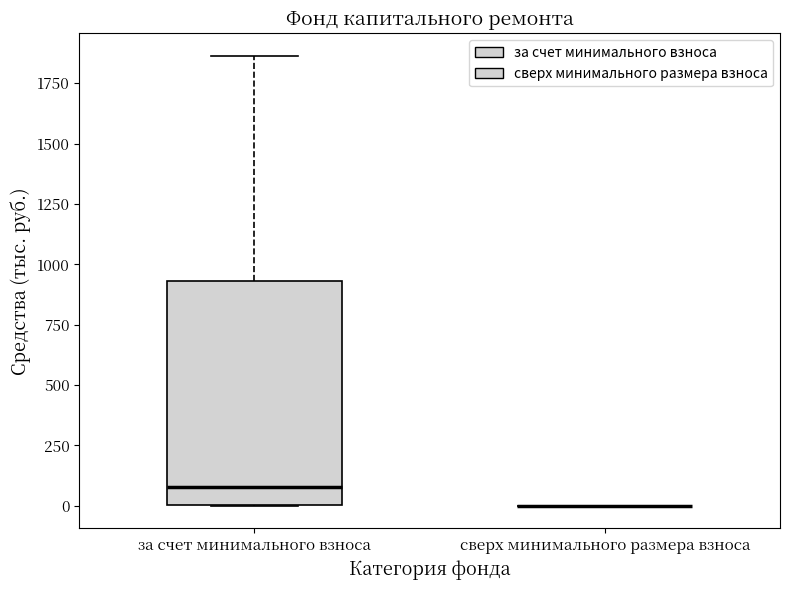

Reading left to right, read every box against the y-axis: the position of its median line, the range the box covers, and the ends of its whiskers. The values are not printed on the chart, so give them approximately, as read against the axis.

за счет минимального взноса: median 100, box 0 to 950, whiskers 0 to 1850
сверх минимального размера взноса: box collapsed to a line at 0, whiskers 0 to 0